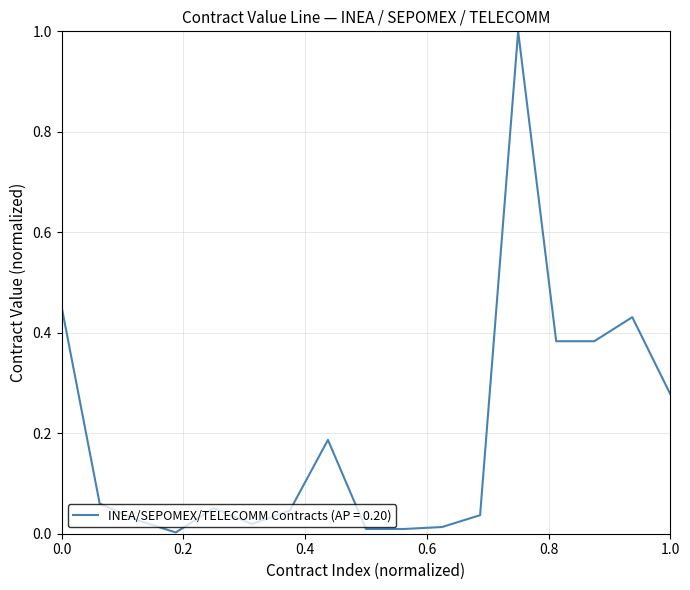

What is the difference between the maximum and minimum values?

1.0